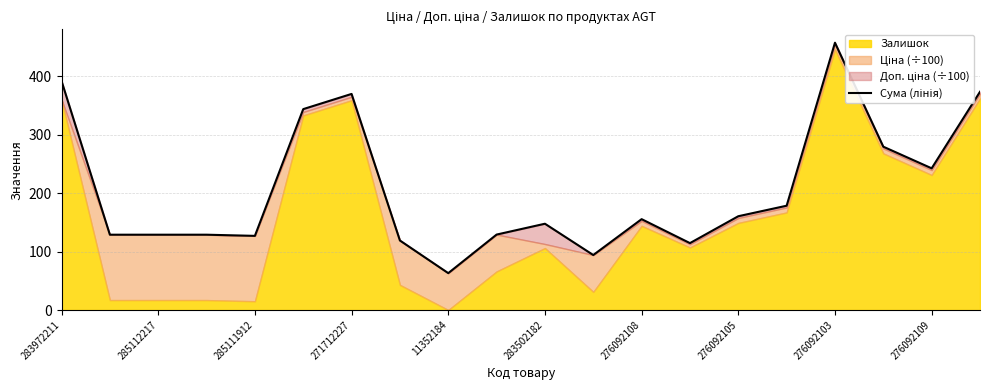

How many points are lower than both their immediate neighbors (excluding endpoints)?

5